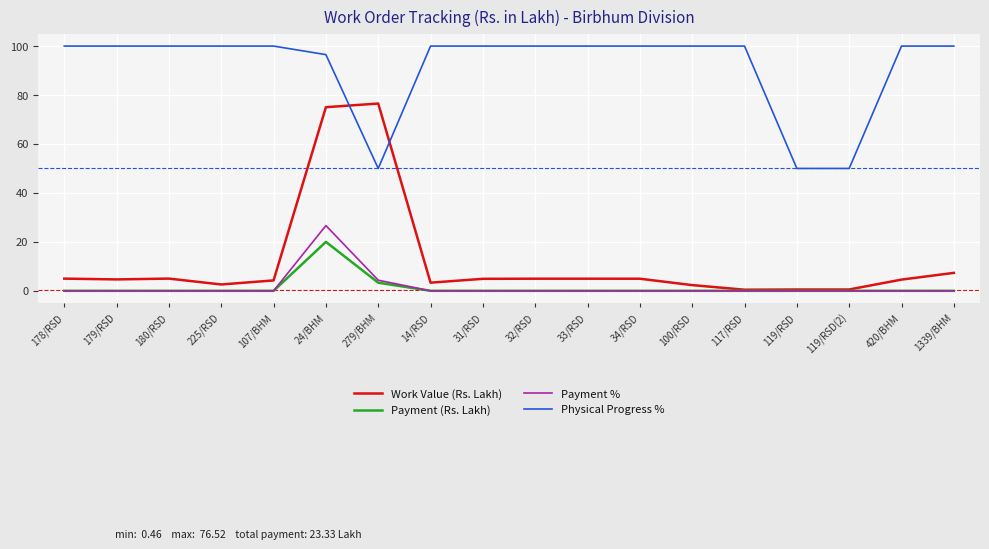

What is the spread (max minus min) of values at 225/RSD?

100.0